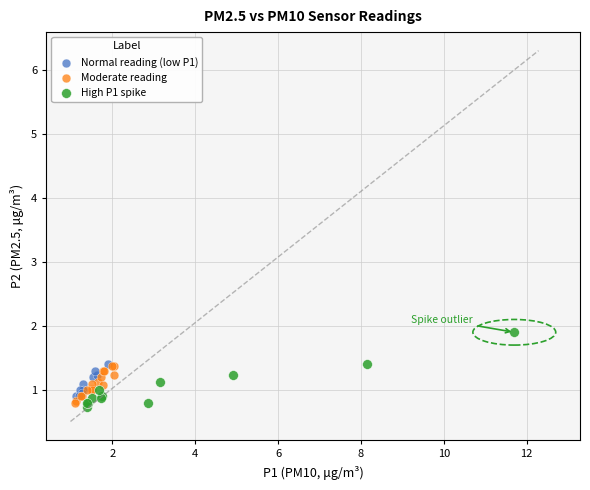

What are all the series names shown in the legend?

Normal reading (low P1), Moderate reading, High P1 spike